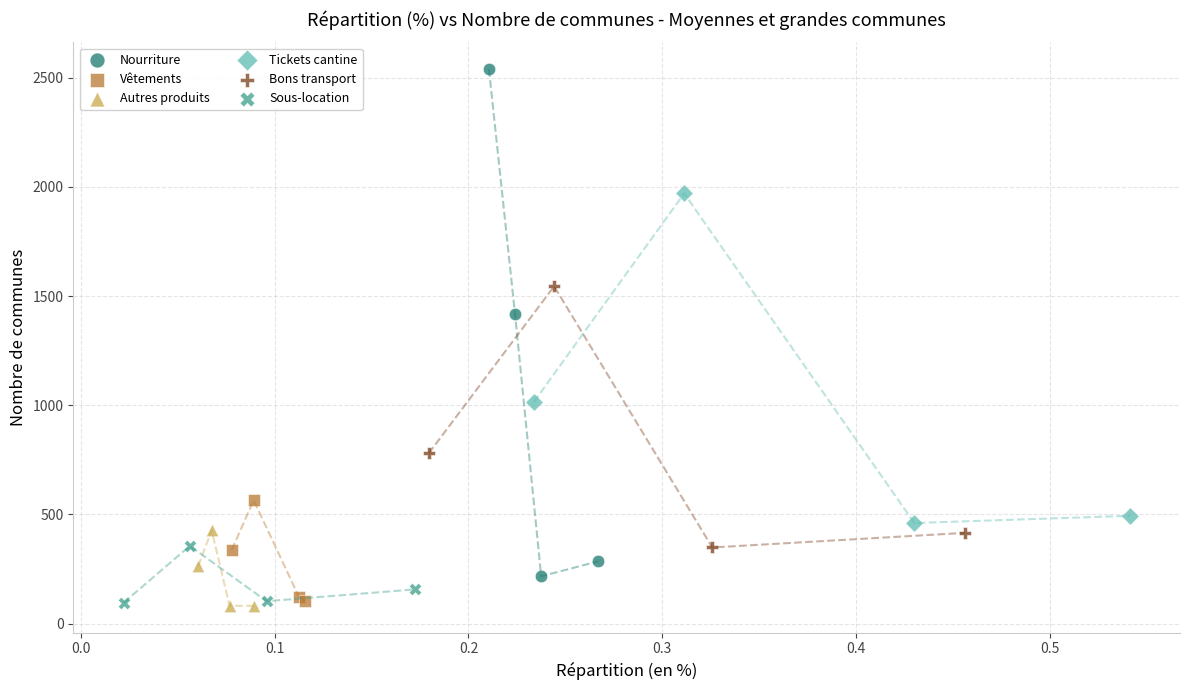

Which series has the largest Y range (max minus min)?

Nourriture